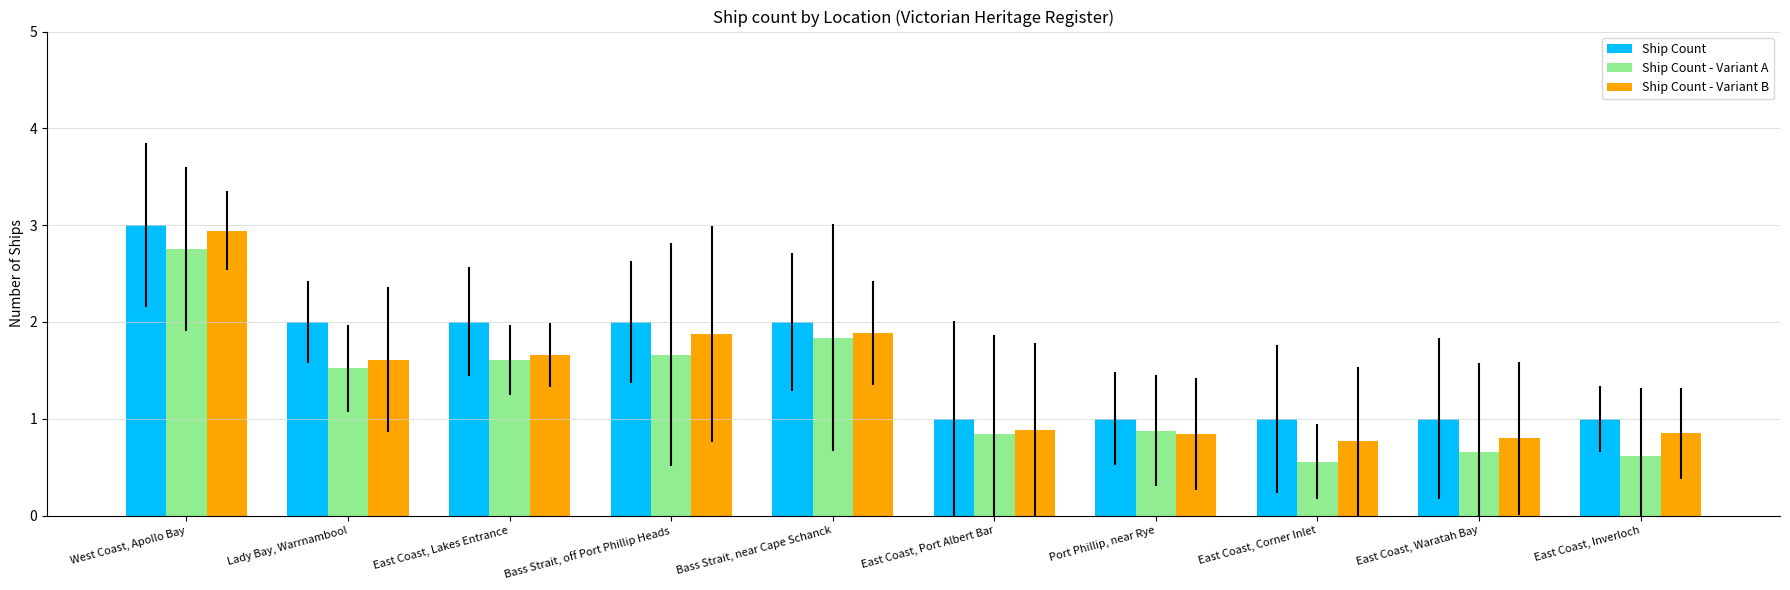

Reading left to right, extract all data points from this chart.

Ship Count: West Coast, Apollo Bay=3.0	Lady Bay, Warrnambool=2.0	East Coast, Lakes Entrance=2.0	Bass Strait, off Port Phillip Heads=2.0	Bass Strait, near Cape Schanck=2.0	East Coast, Port Albert Bar=1.0	Port Phillip, near Rye=1.0	East Coast, Corner Inlet=1.0	East Coast, Waratah Bay=1.0	East Coast, Inverloch=1.0
Ship Count - Variant A: West Coast, Apollo Bay=2.8	Lady Bay, Warrnambool=1.5	East Coast, Lakes Entrance=1.6	Bass Strait, off Port Phillip Heads=1.7	Bass Strait, near Cape Schanck=1.8	East Coast, Port Albert Bar=0.8	Port Phillip, near Rye=0.9	East Coast, Corner Inlet=0.6	East Coast, Waratah Bay=0.7	East Coast, Inverloch=0.6
Ship Count - Variant B: West Coast, Apollo Bay=2.9	Lady Bay, Warrnambool=1.6	East Coast, Lakes Entrance=1.7	Bass Strait, off Port Phillip Heads=1.9	Bass Strait, near Cape Schanck=1.9	East Coast, Port Albert Bar=0.9	Port Phillip, near Rye=0.8	East Coast, Corner Inlet=0.8	East Coast, Waratah Bay=0.8	East Coast, Inverloch=0.8